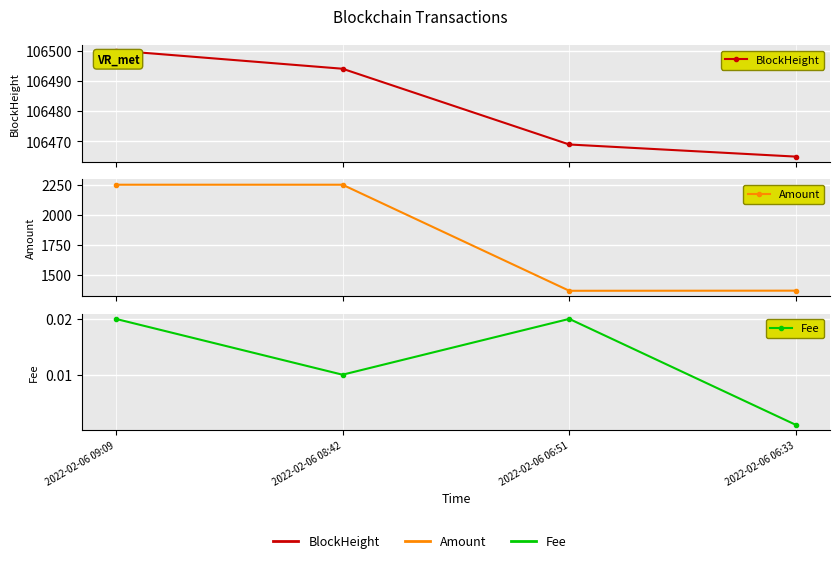

At which category does Fee reach its first local valley?

2022-02-06 08:42